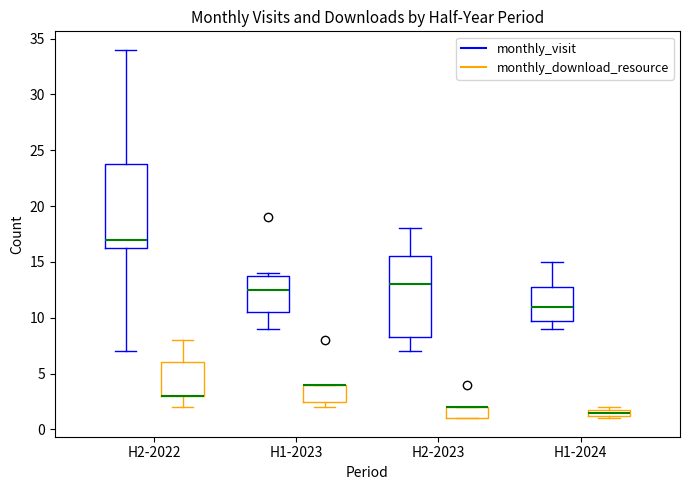

Where is the upper edge of the box for H2-2022 (monthly_download_resource) on the y-axis? The values are not printed on the chart, so give them approximately, as read against the axis.

6.0